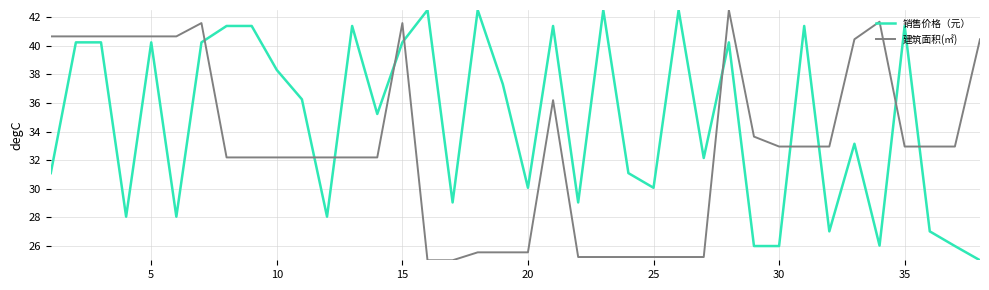

At how many categories does at least one series exceed 31?

34